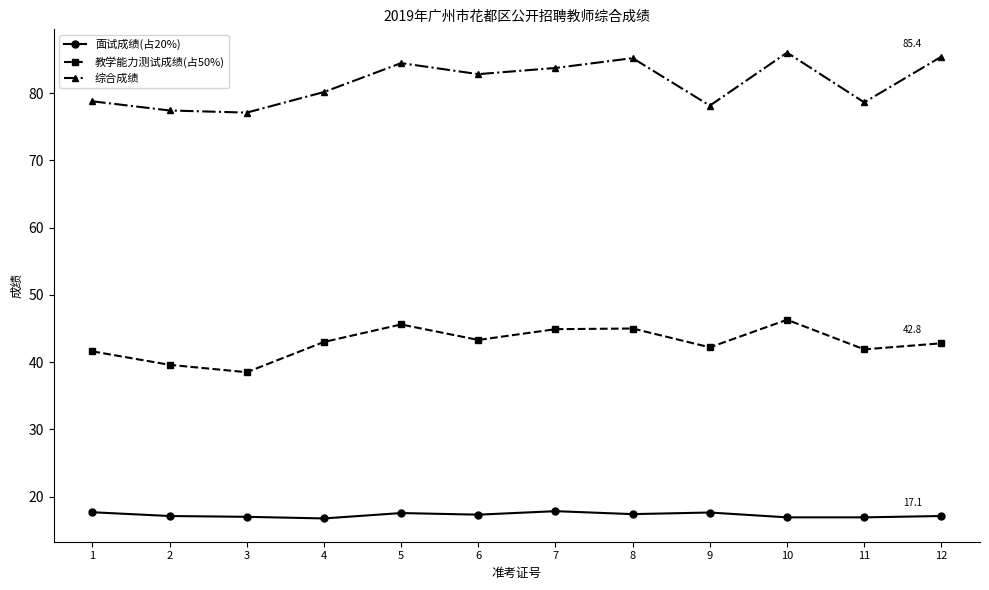

What is the smallest value displayed?

16.8